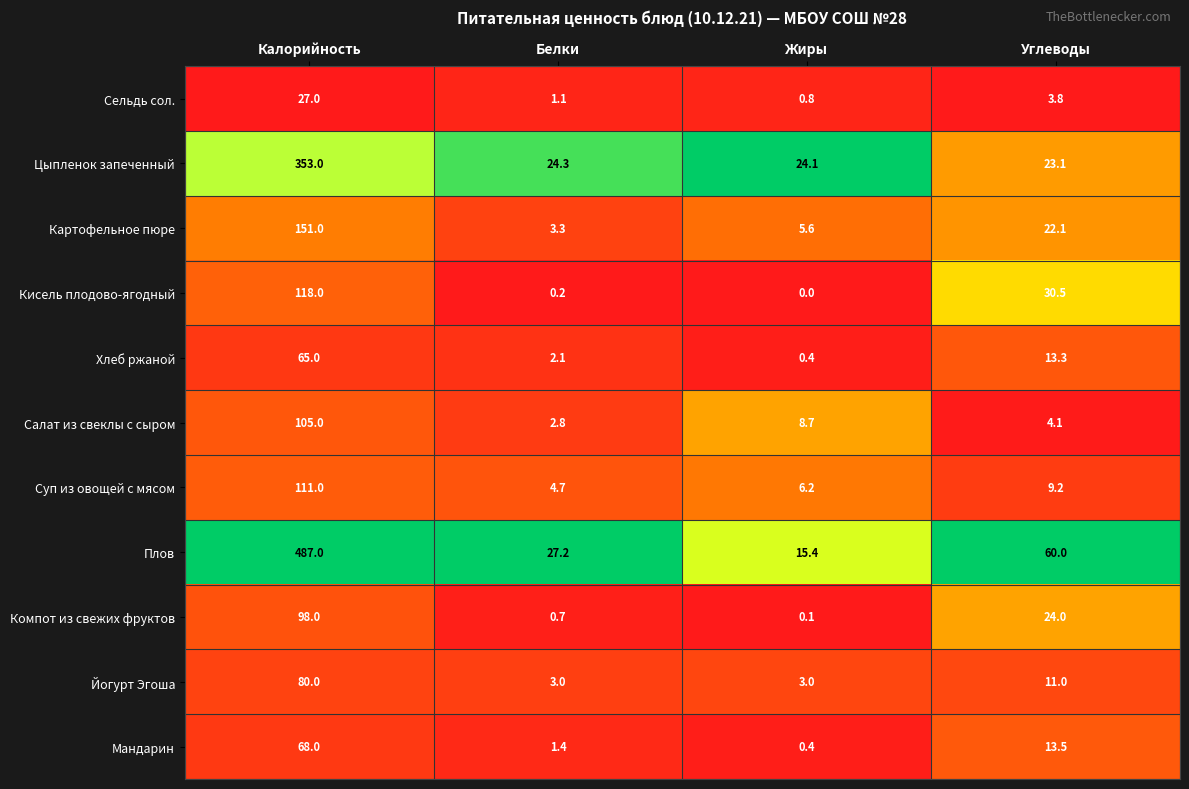

At which category does the chart reach its peak across all series?

Калорийность